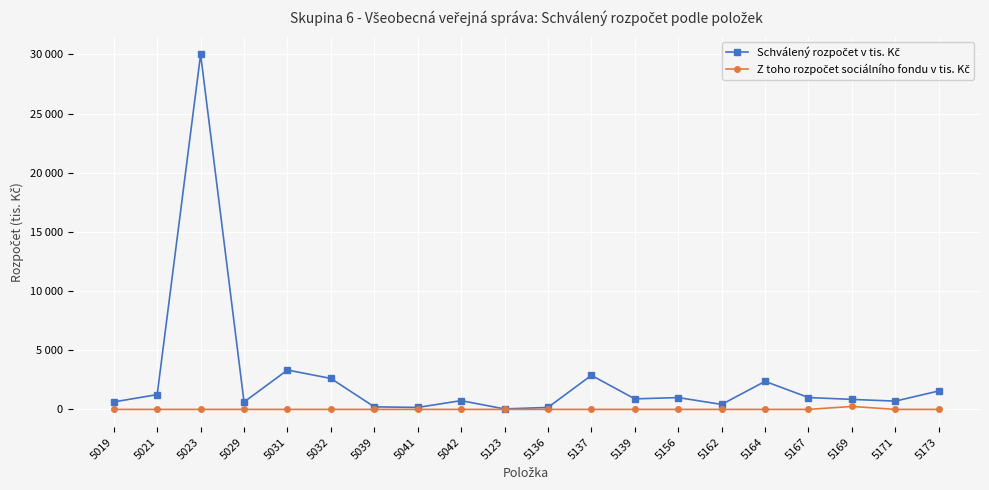

Where is the first local maximum for Schválený rozpočet v tis. Kč?

5023